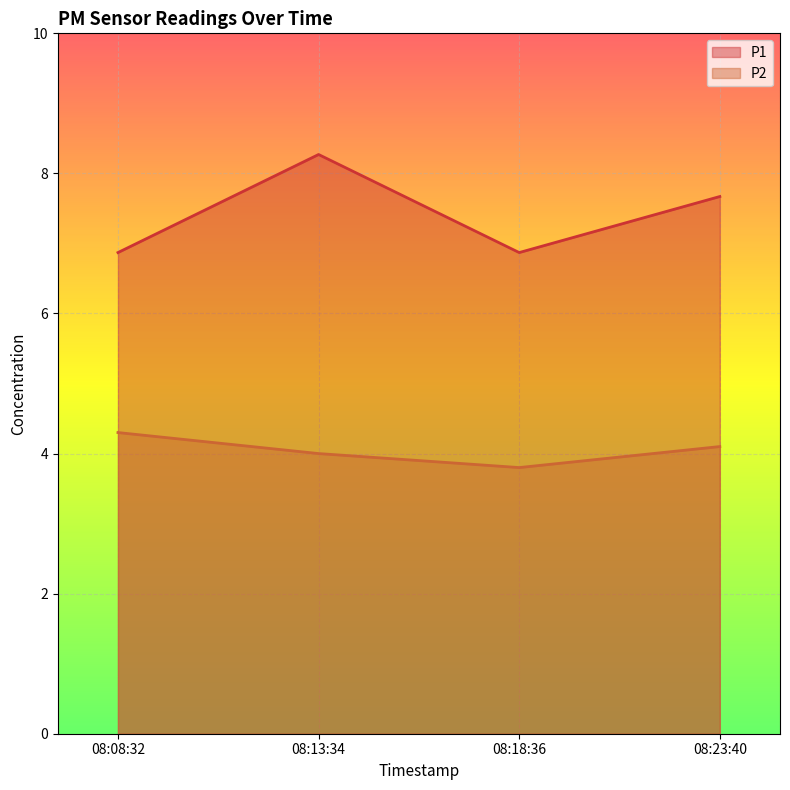

At which category is the sum across all series the highest?

08:13:34